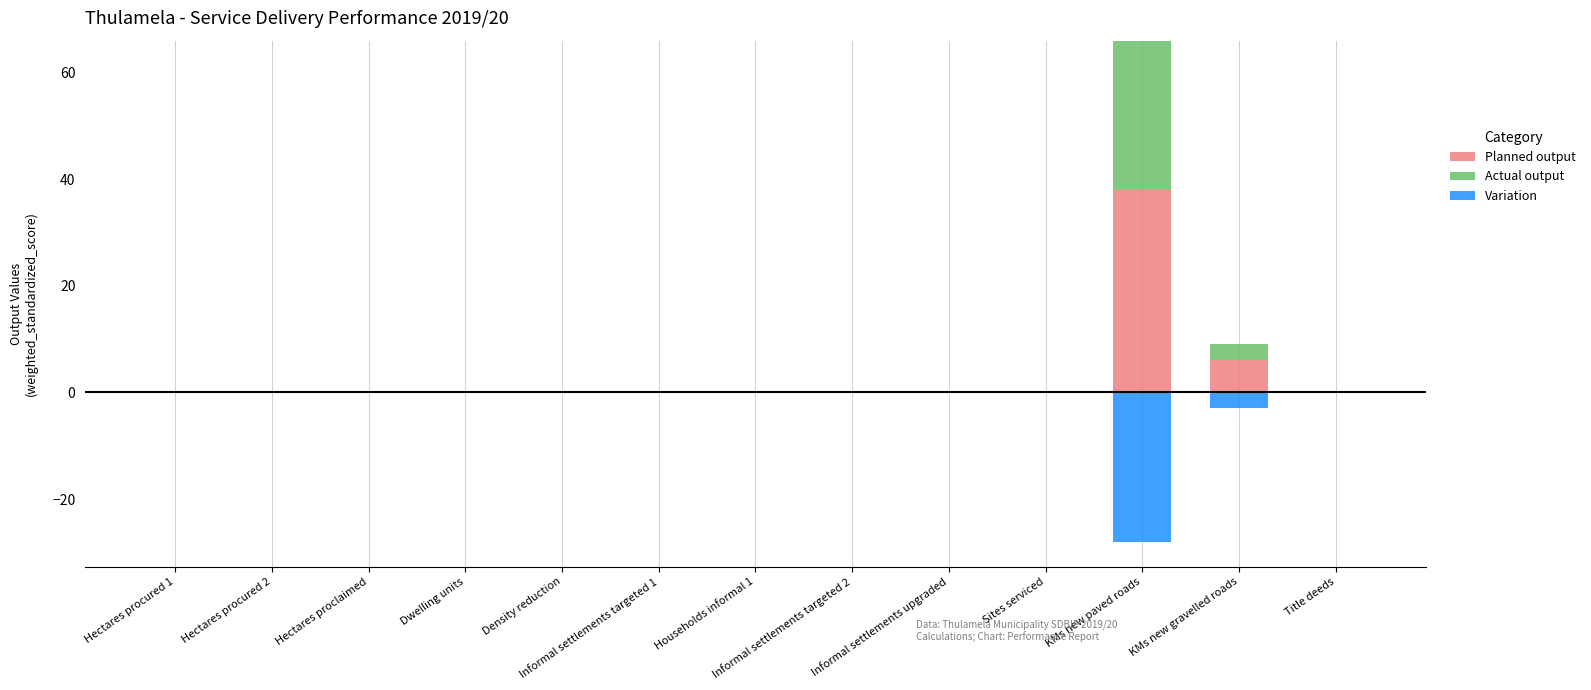

Which label corresponds to the smallest value in the chart?

Hectares procured 1